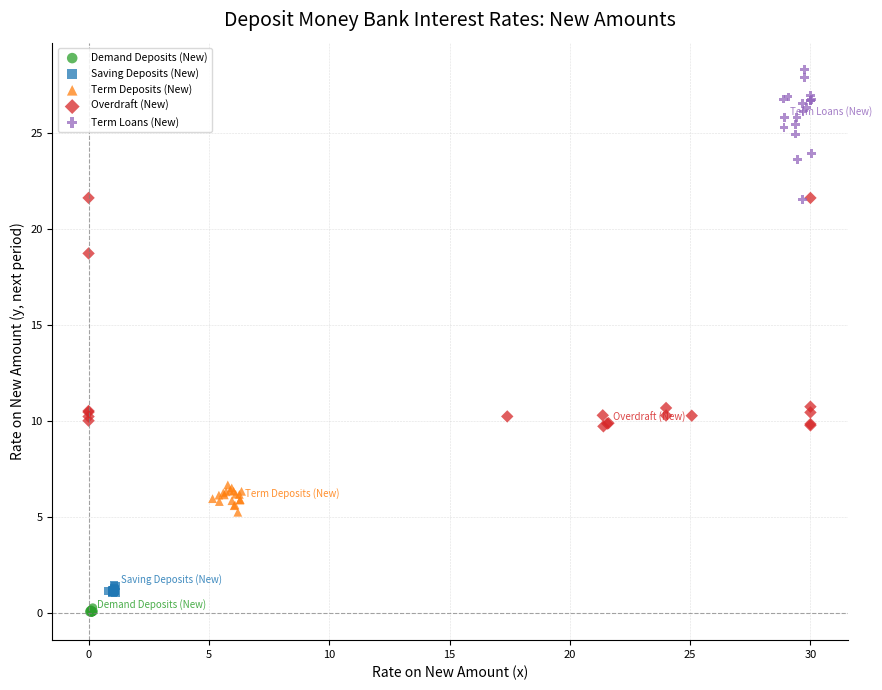

Which series contains the highest Y value?

Term Loans (New)